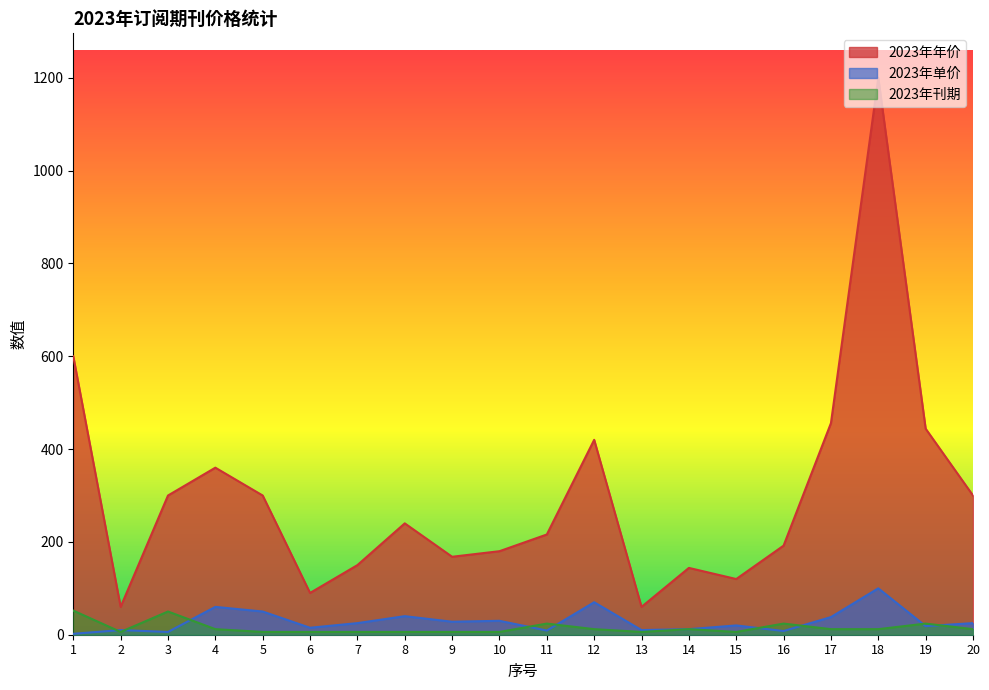

True or false: 2023年单价 has more than 1 interior local peaks.

True